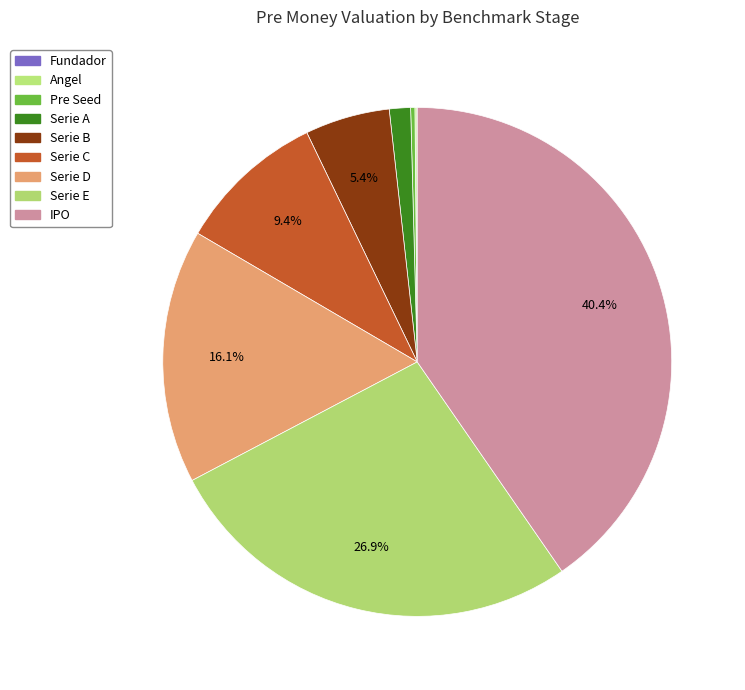

What percentage do Serie B and Angel together represent?

5.5%